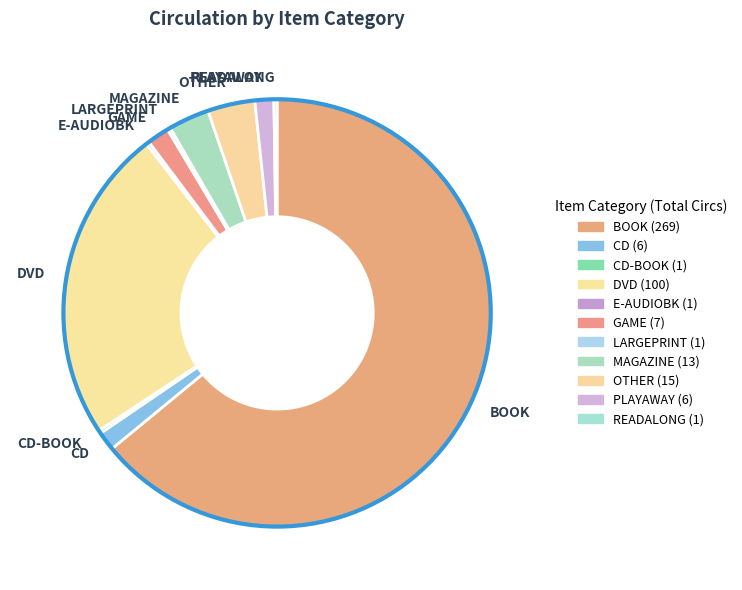

Is it true that PLAYAWAY is 1% of the pie?

True